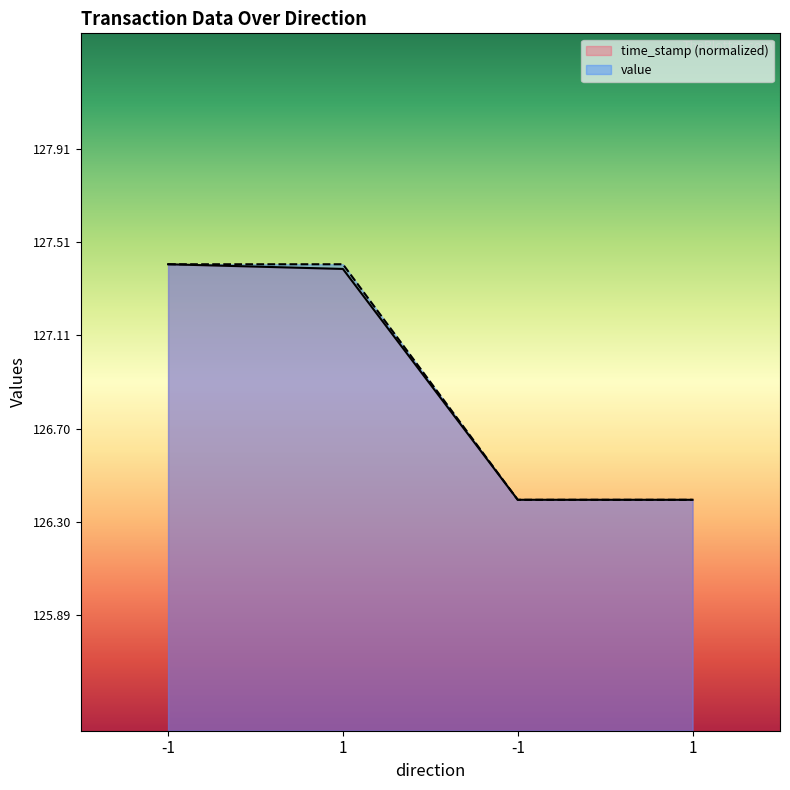

Is it true that time_stamp equals 127.4 at -1?

True